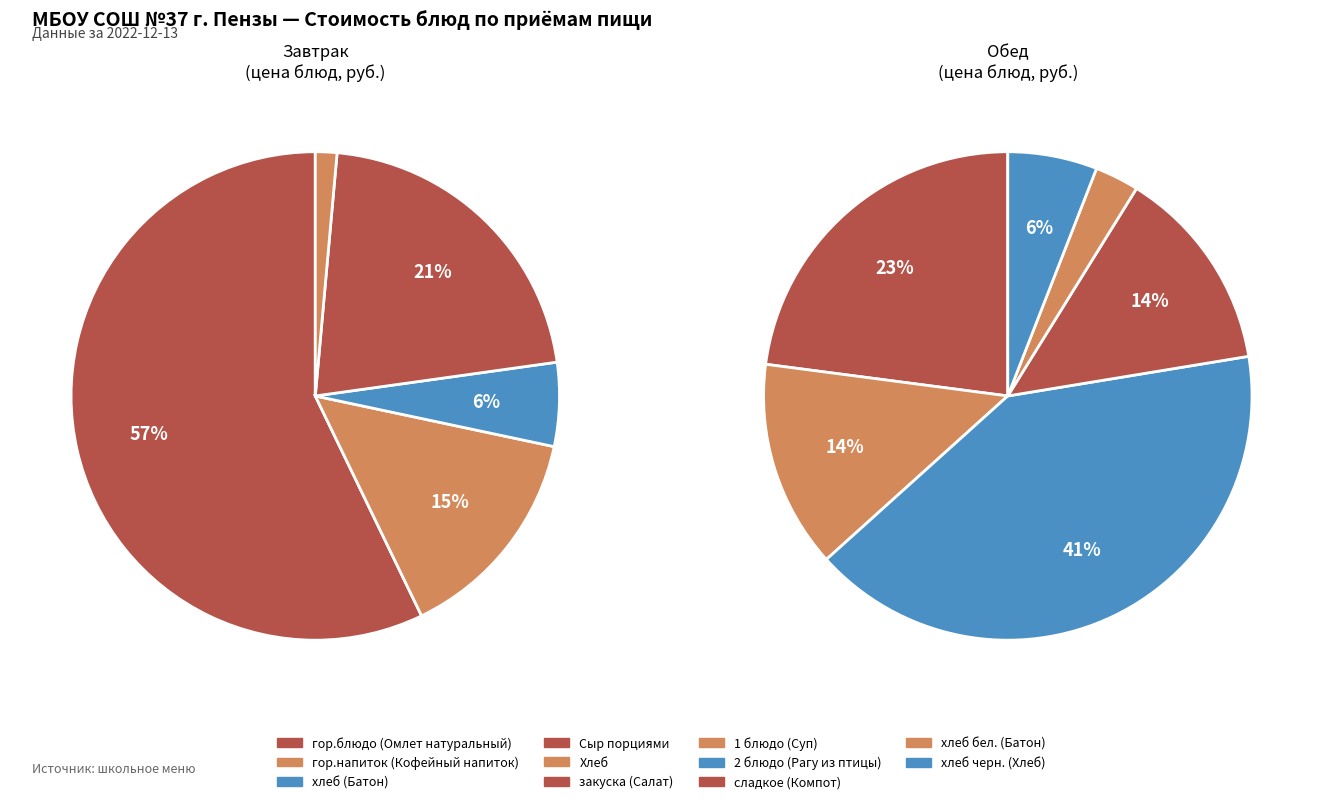

Which slice represents more than half of the pie?

гор.блюдо (Омлет натуральный)